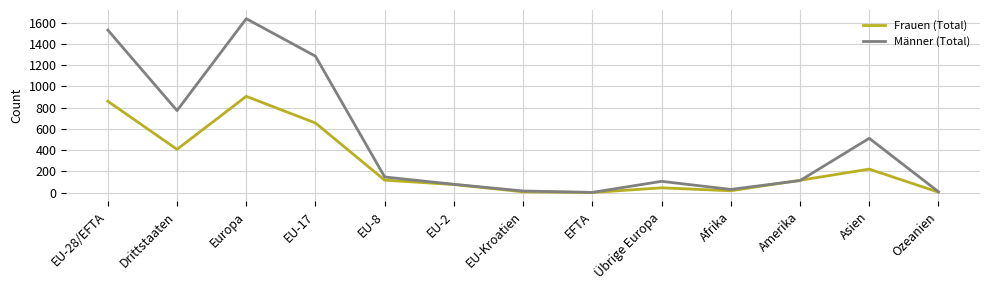

List the series in order of their overall mean, lowest first.

Frauen (Total), Männer (Total)